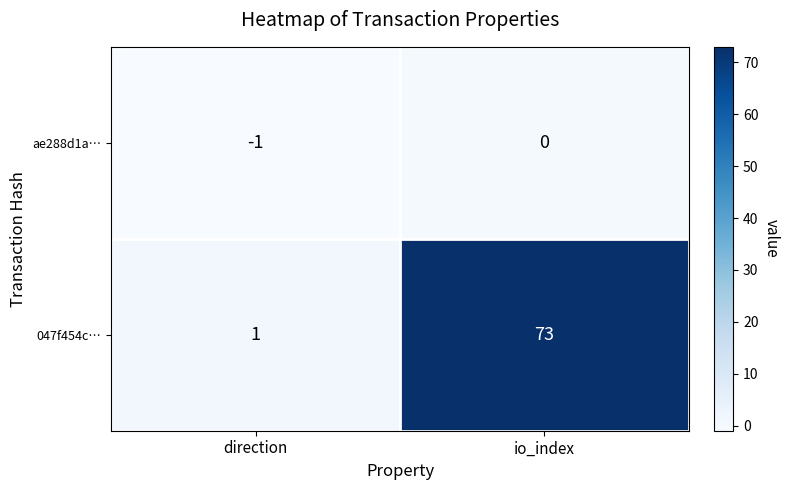

What is the sum of the 047f454c… values at direction and io_index?

74